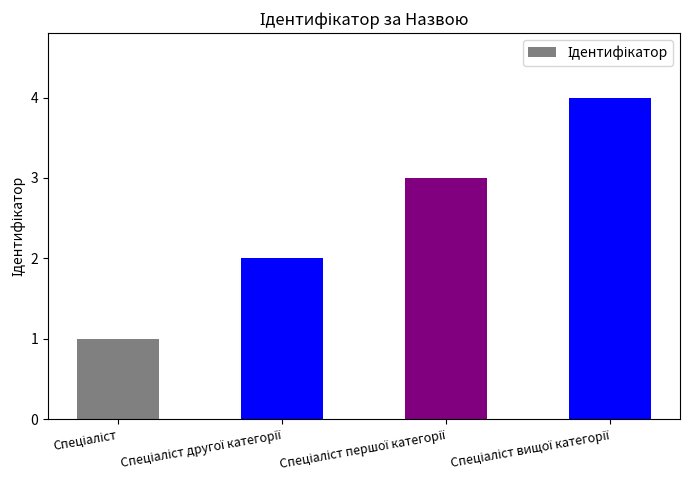

What is the greatest value displayed?

4